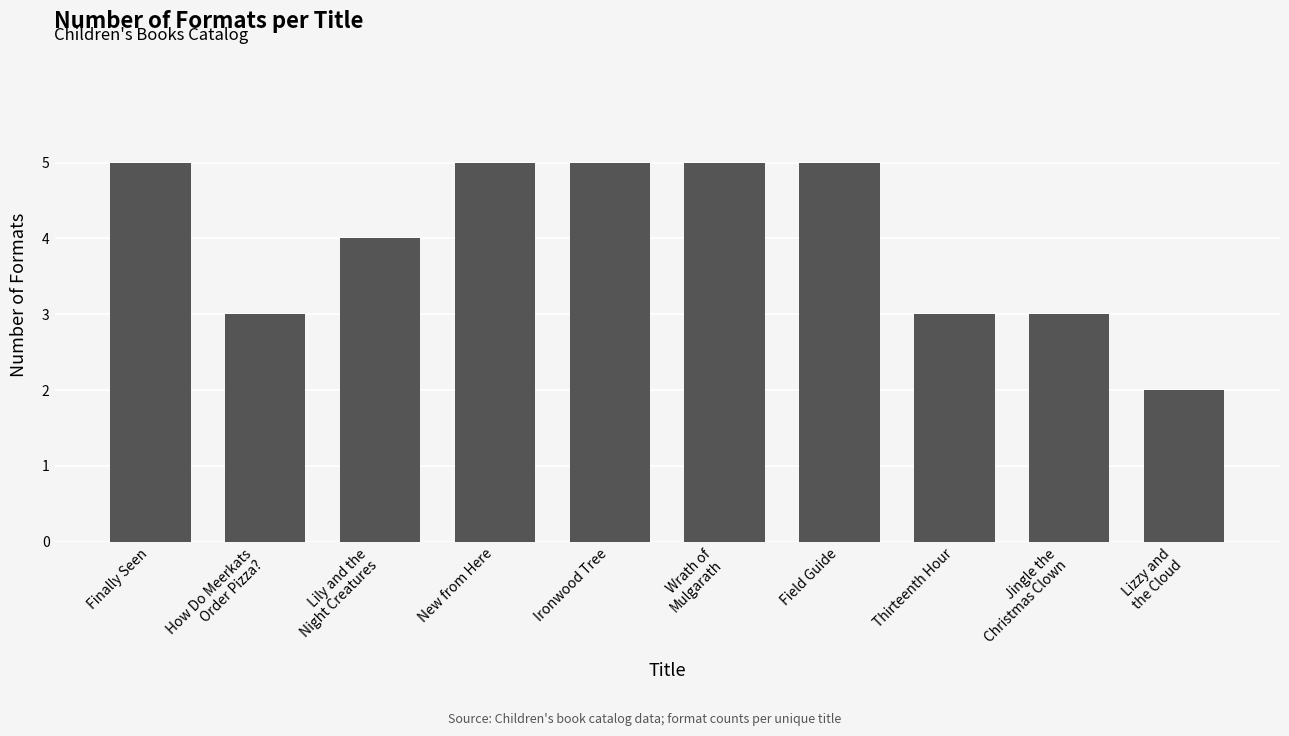

Which has a higher value, Thirteenth Hour or Wrath of
Mulgarath?

Wrath of
Mulgarath